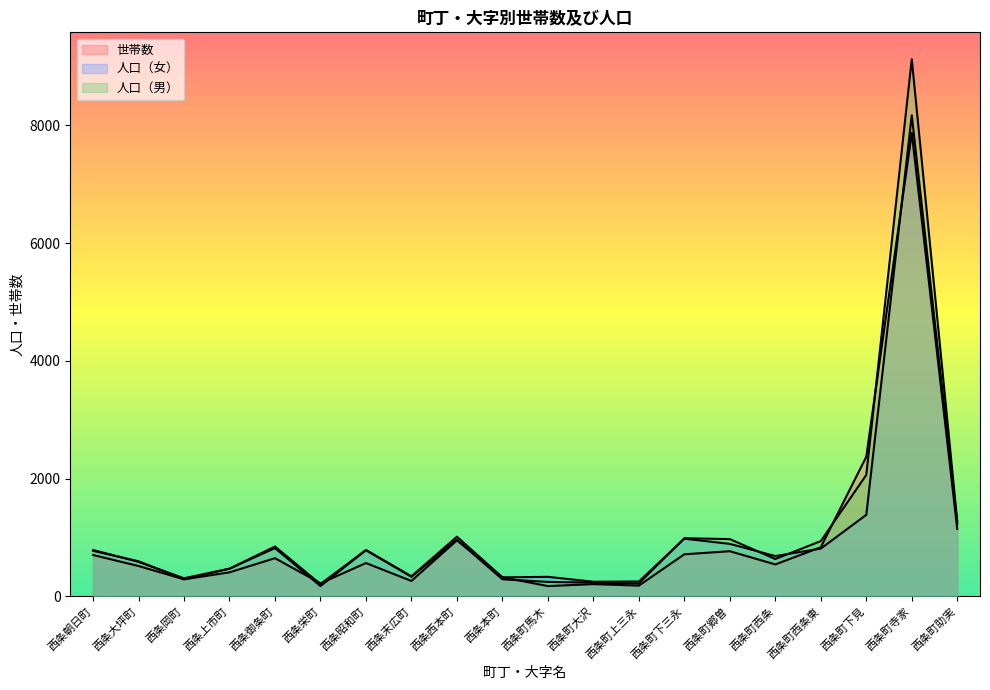

Is it true that 世帯数 equals 100 at 西条町上三永?

False